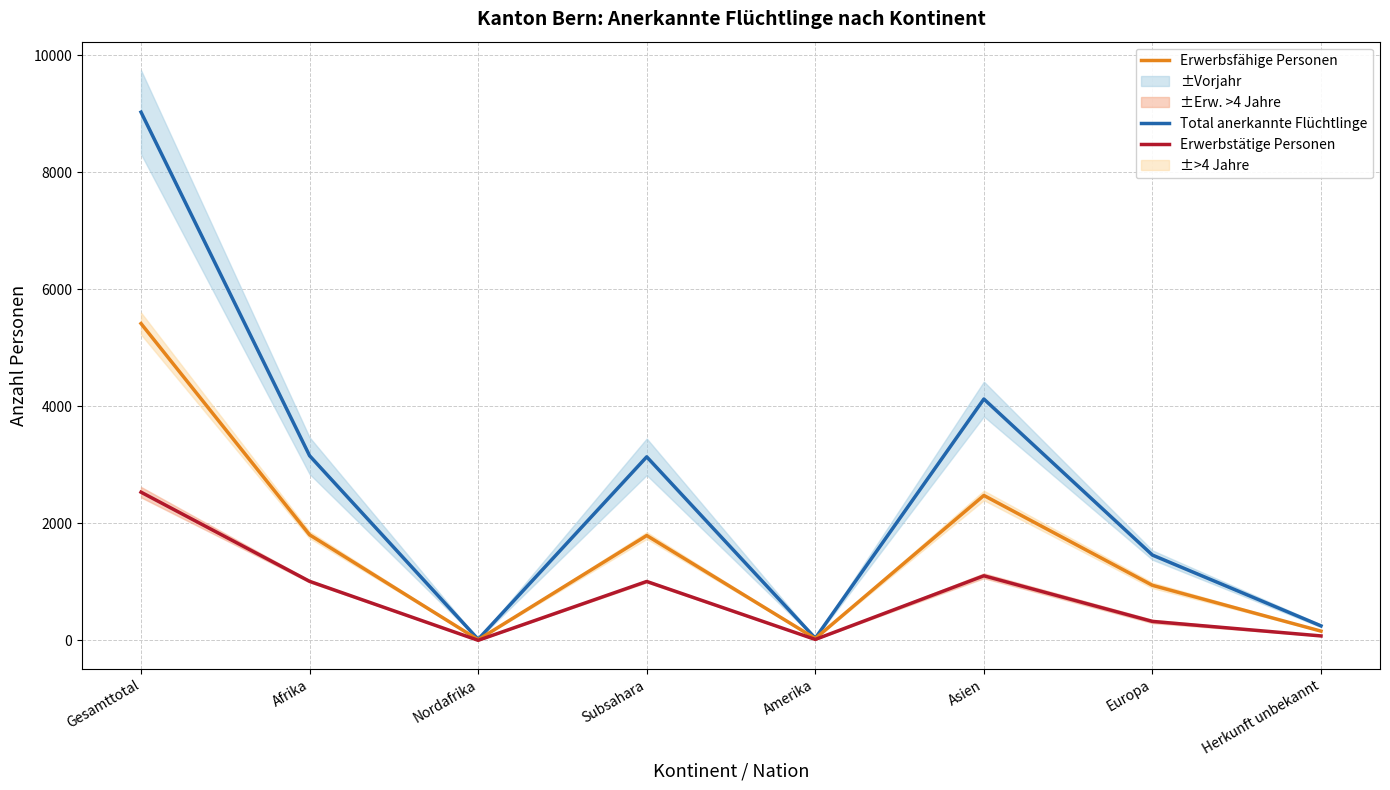

The value of Erwerbsfähige Personen at Afrika is 3188. True or false?

False